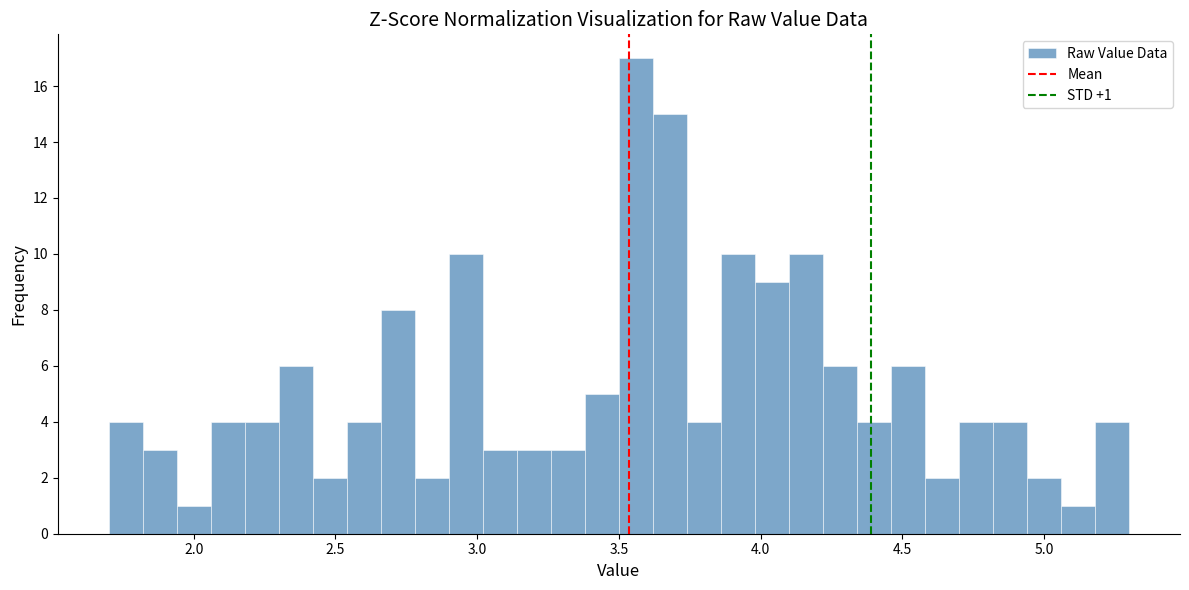

Read against the x-axis, roughly where is the centre of the tallest bar?

3.55